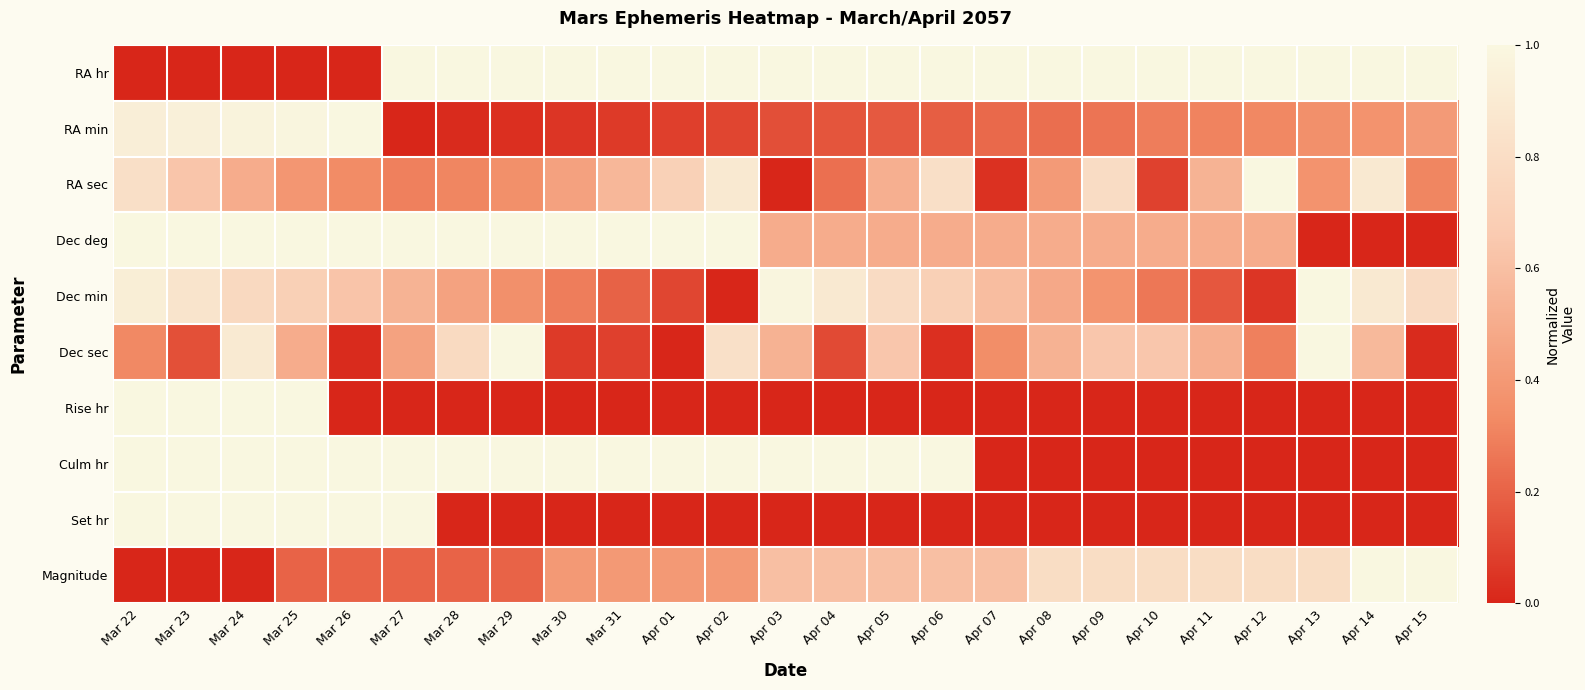

What is the spread (max minus min) of values at Apr 07?

1.0